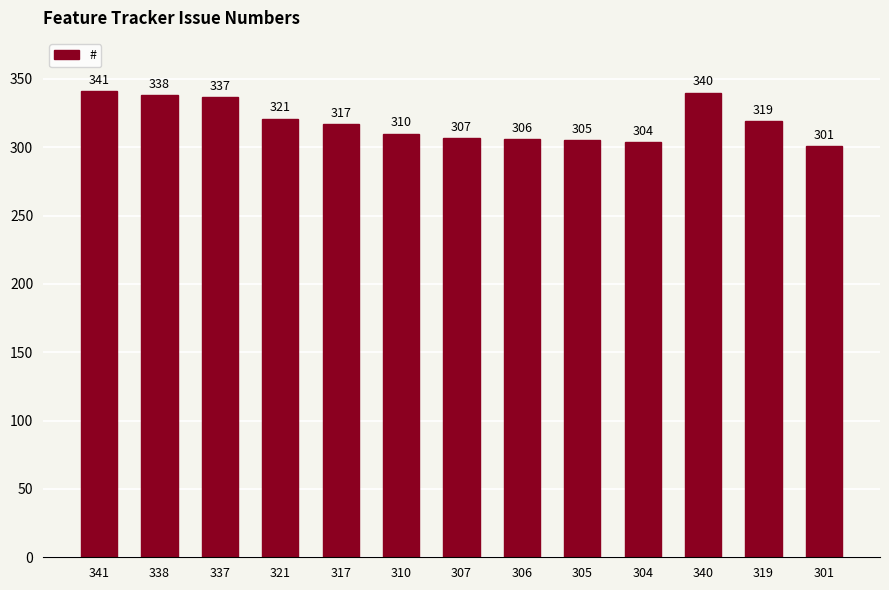

At which category does the chart reach its peak across all series?

341